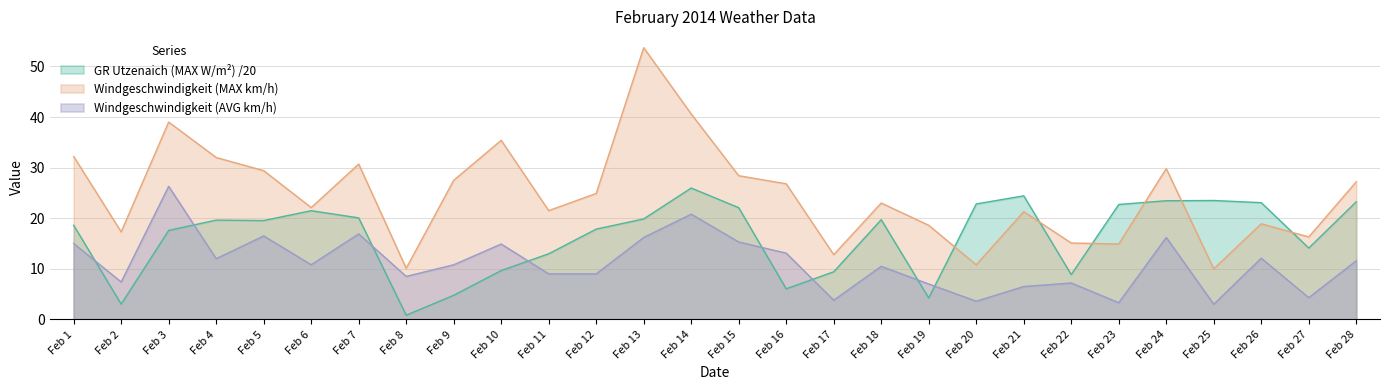

At which category is the sum across all series the highest?

Feb 13